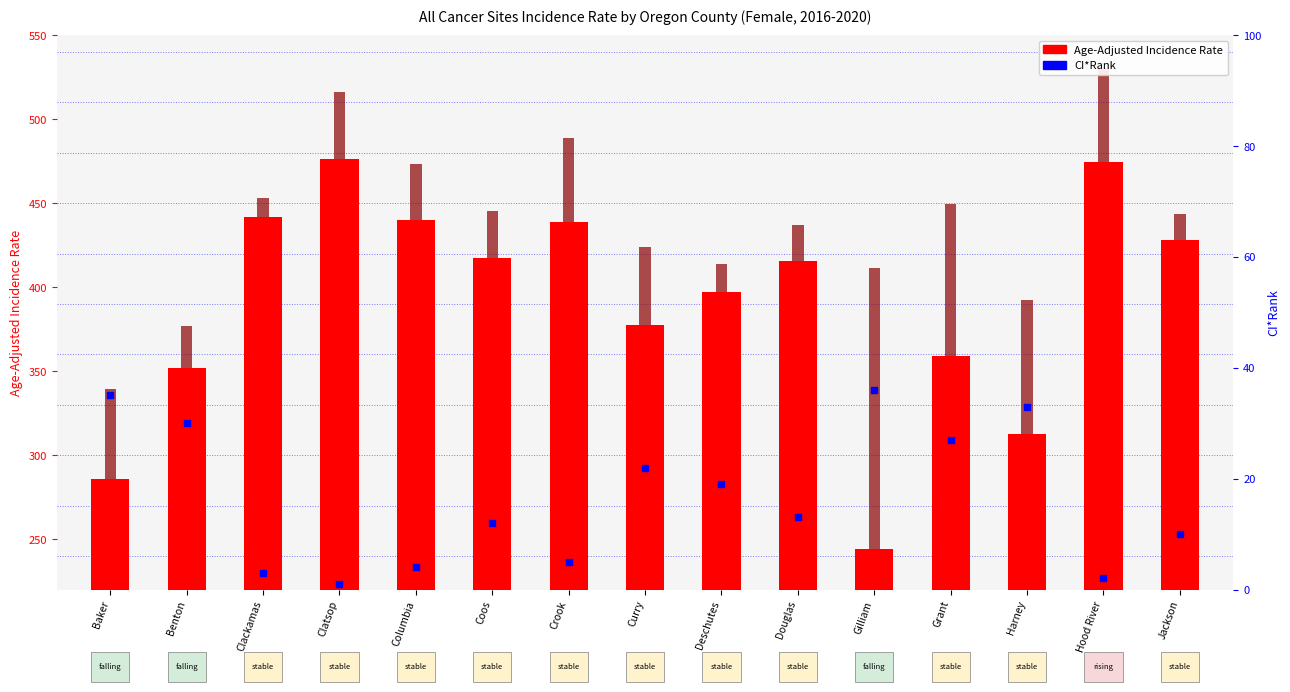

Which series contains the lowest Y value?

CI*Rank